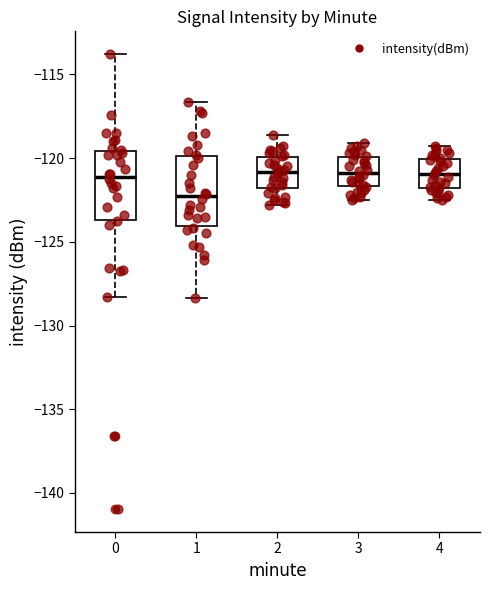

Reading left to right, read every box against the y-axis: the position of its median line, the range the box covers, and the ends of its whiskers. The values are not printed on the chart, so give them approximately, as read against the axis.

0: median -121.0, box -123.5 to -119.5, whiskers -128.5 to -114.0
1: median -122.5, box -124.0 to -120.0, whiskers -128.5 to -116.5
2: median -121.0, box -122.0 to -120.0, whiskers -123.0 to -118.5
3: median -121.0, box -121.5 to -120.0, whiskers -122.5 to -119.0
4: median -121.0, box -122.0 to -120.0, whiskers -122.5 to -119.5